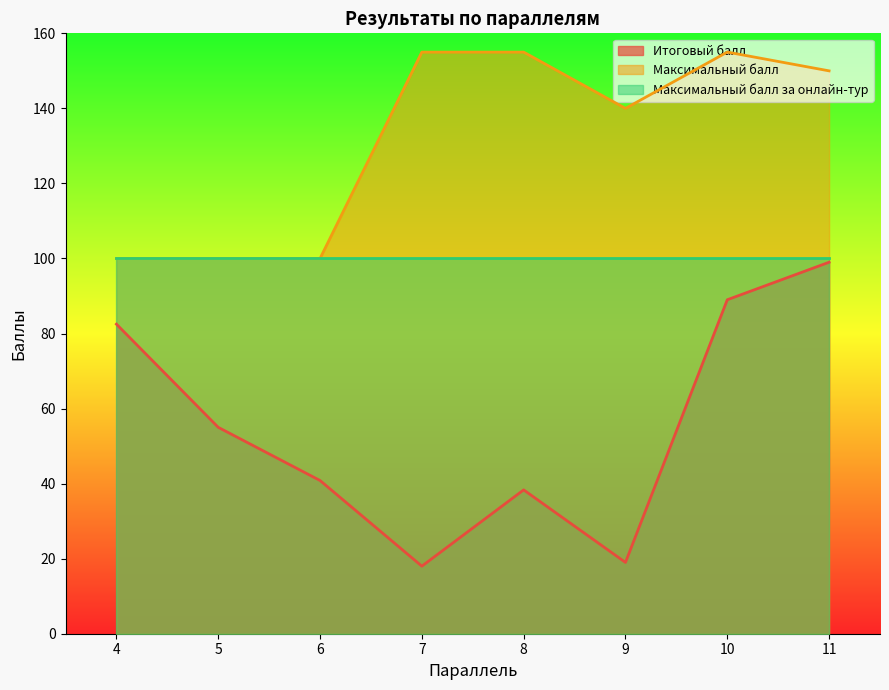

Between 5 and 10, which series saw the biggest shift?

Максимальный балл